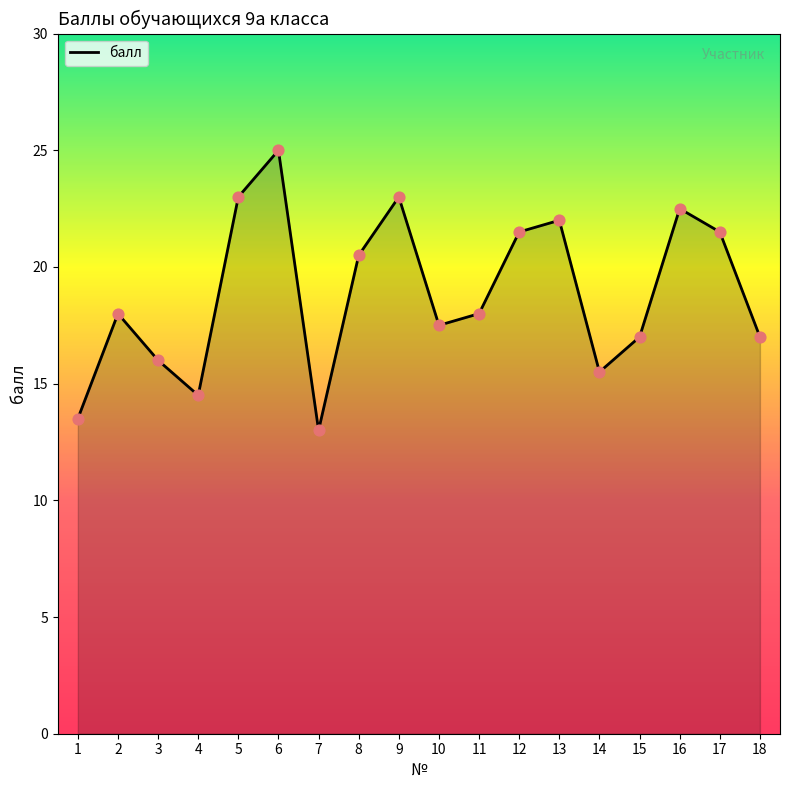

What is the change in value from 2 to 6?

+7.0